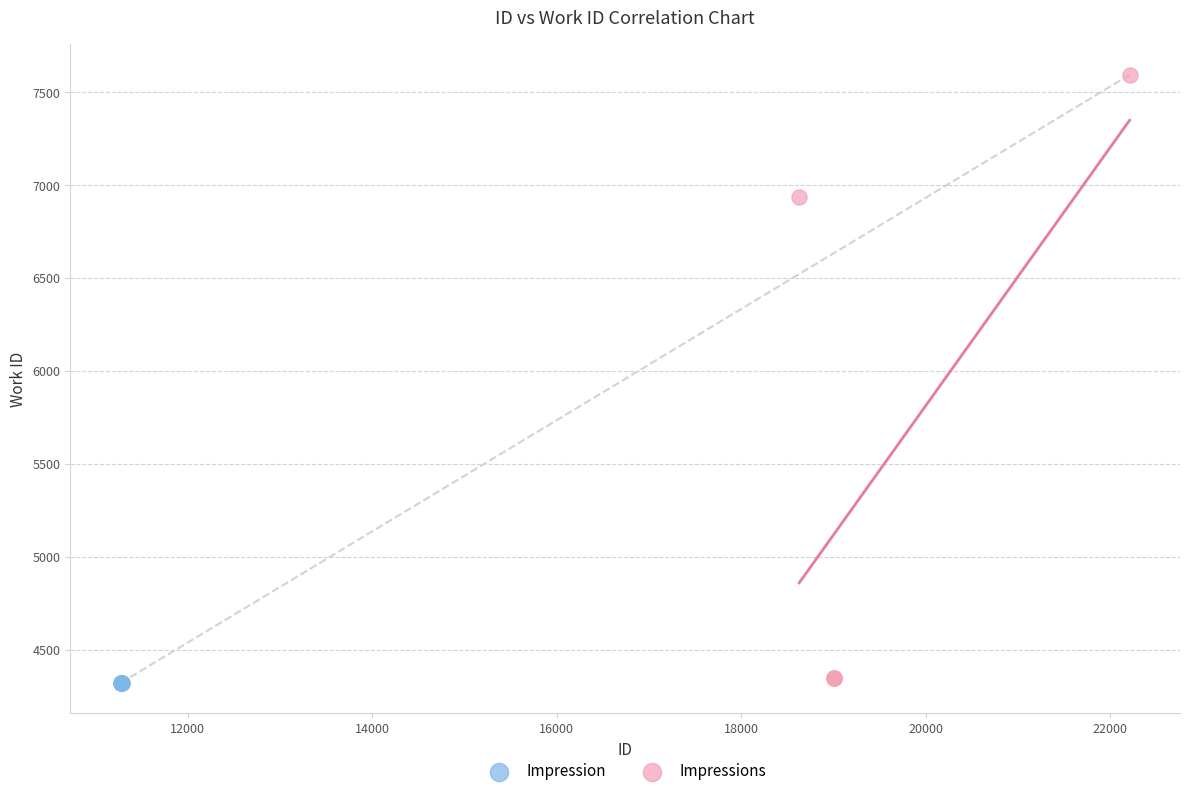

Which series contains the highest Y value?

Impressions